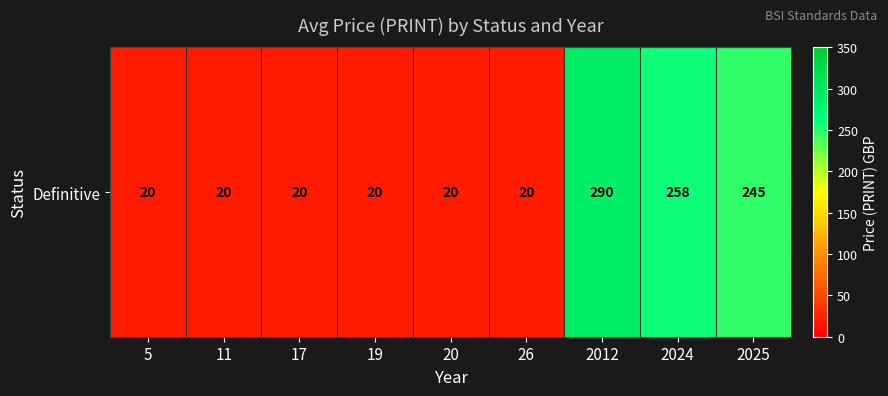

Reading right to left, extract all data points from this chart.

245	258	290	20	20	20	20	20	20